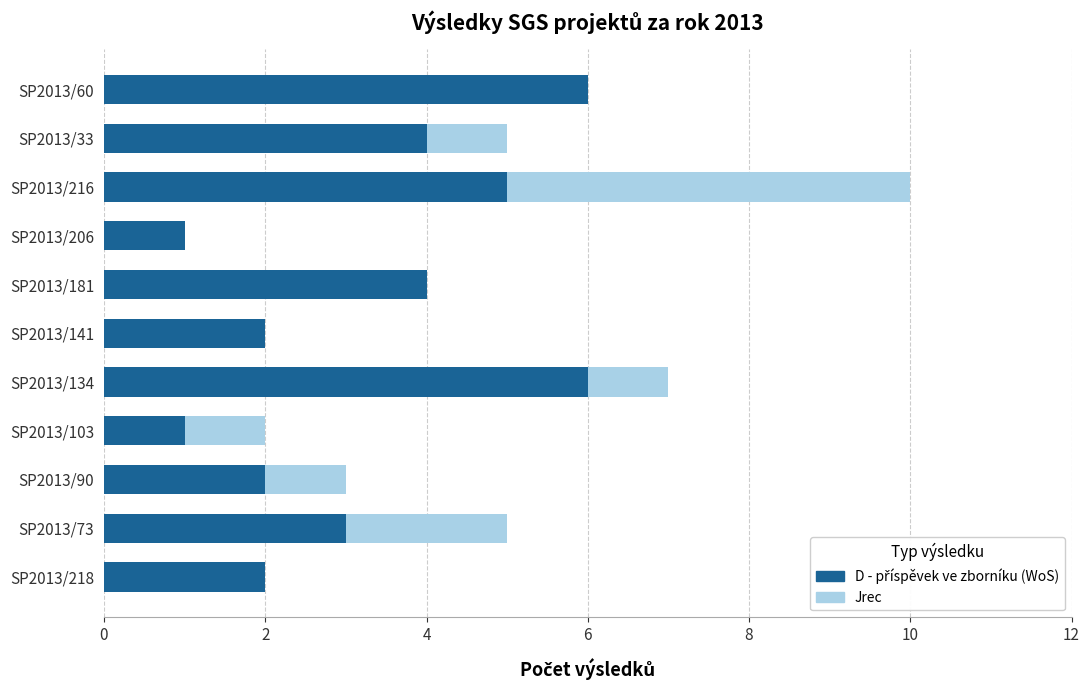

At which category is the sum across all series the highest?

SP2013/216